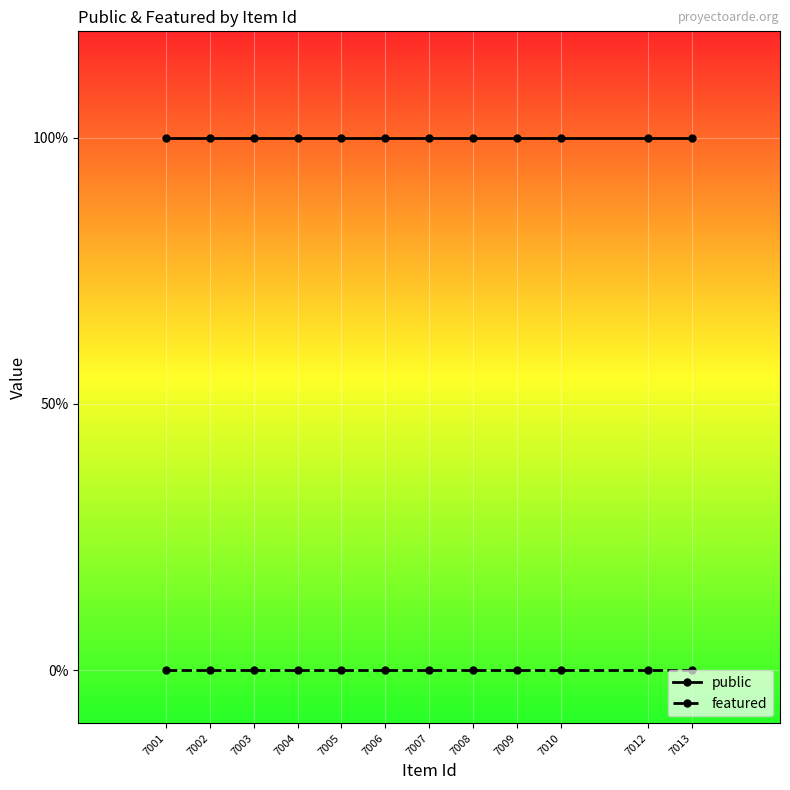

Between 7006 and 7008, which is larger?

7006